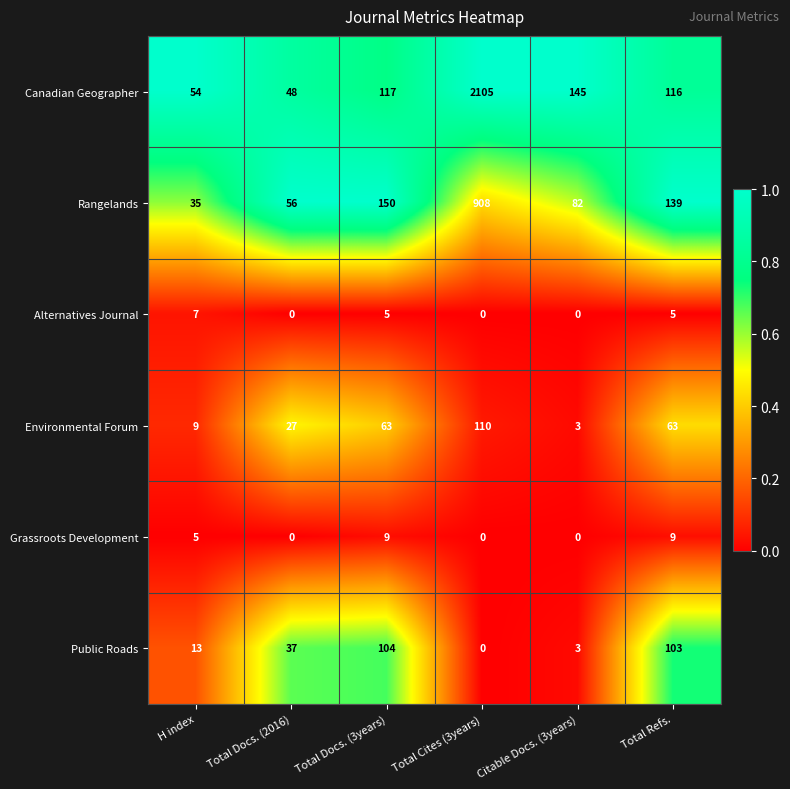

The value of Grassroots Development at Total Cites (3years) is 0. True or false?

True